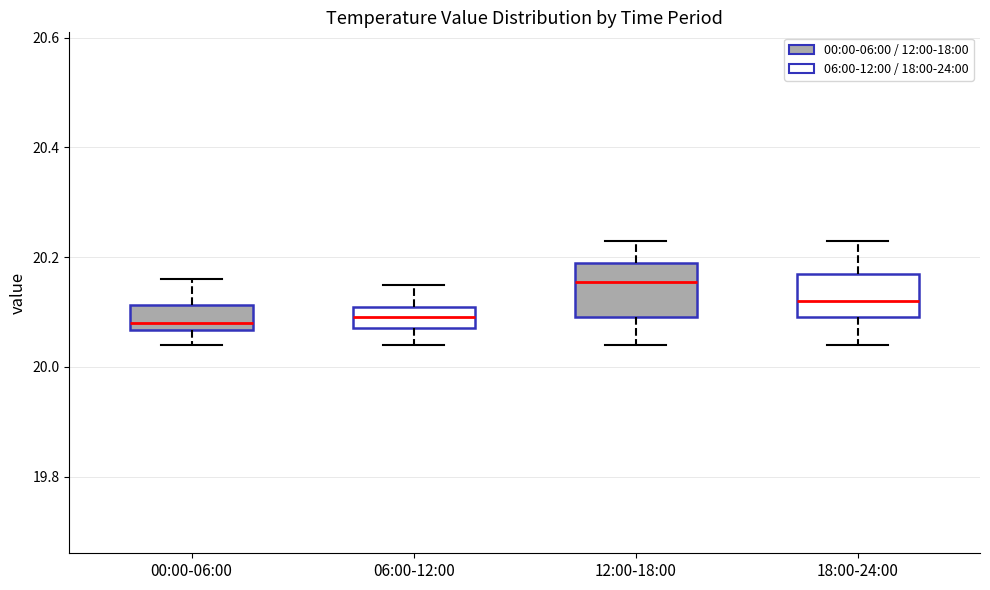

Where is the upper edge of the box for 06:00-12:00 on the y-axis? The values are not printed on the chart, so give them approximately, as read against the axis.

20.12